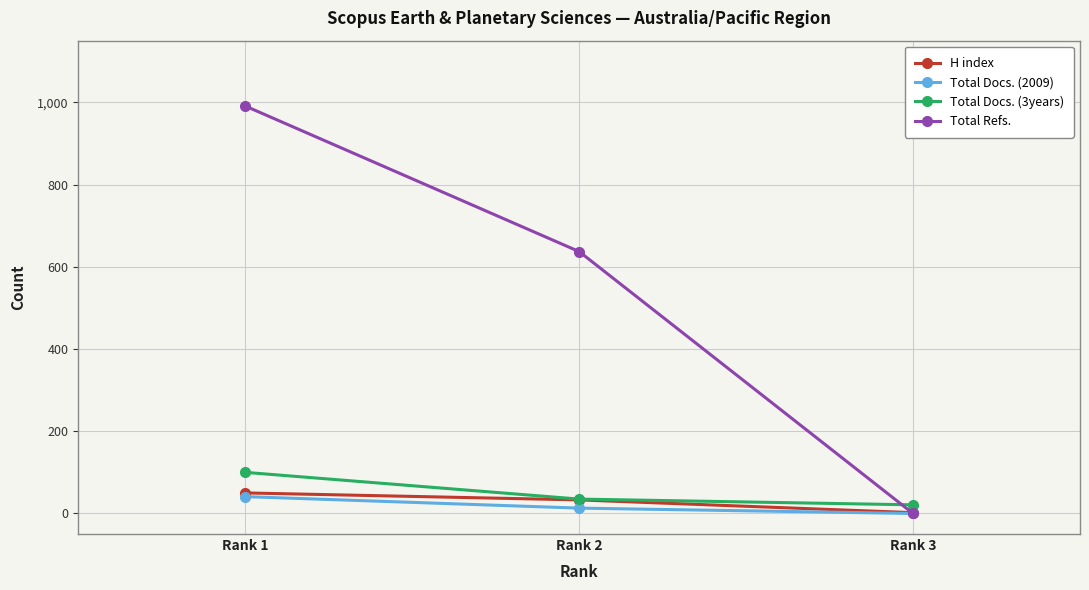

Count the Total Docs. (2009) values in the range 0 to 41.

3